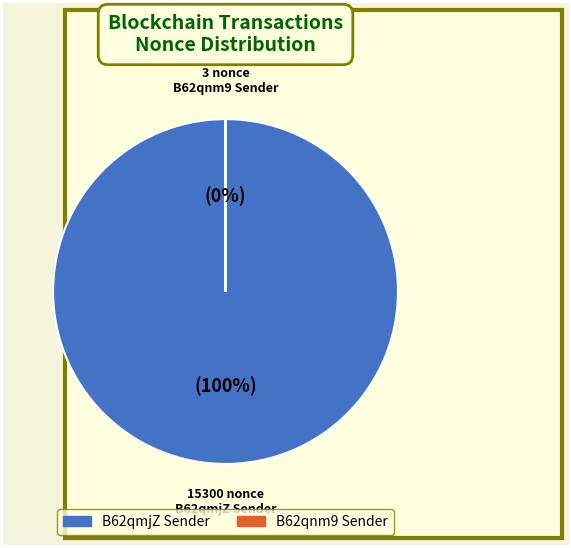

To the nearest percent, what percentage of the pie is B62qmjZ Sender?

100%